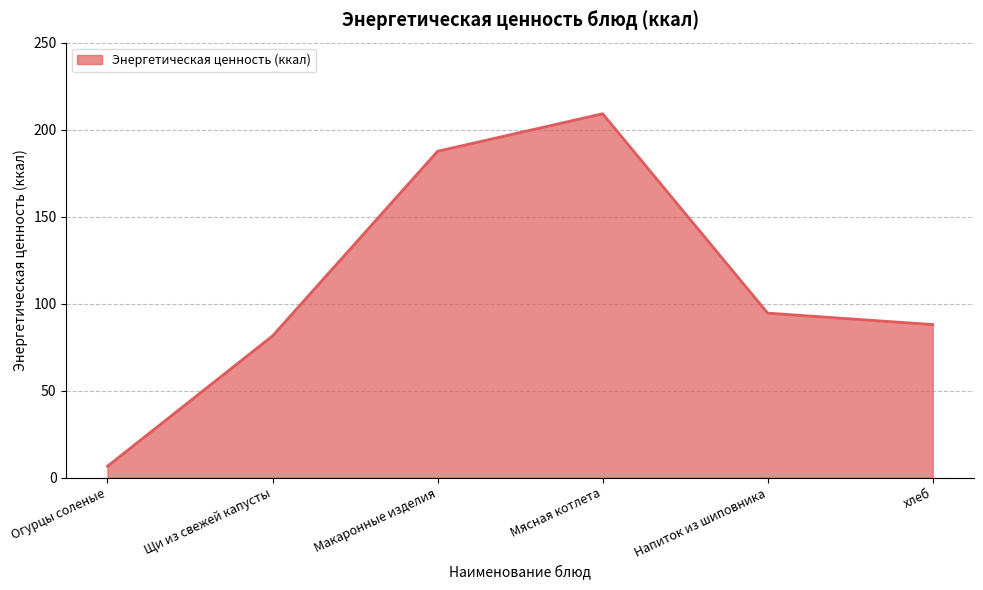

Where is the data nearest to the value 107?

Напиток из шиповника